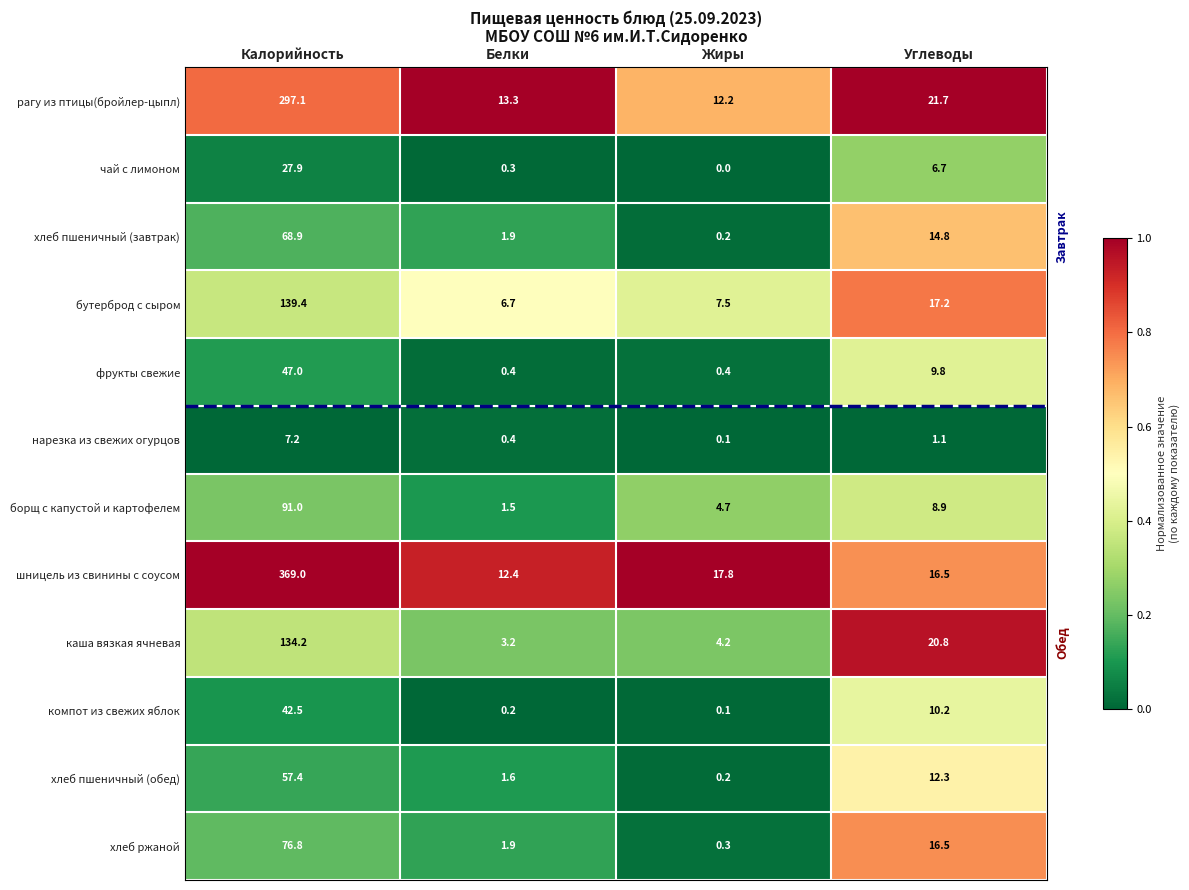

Which series has the widest spread of values?

шницель из свинины с соусом